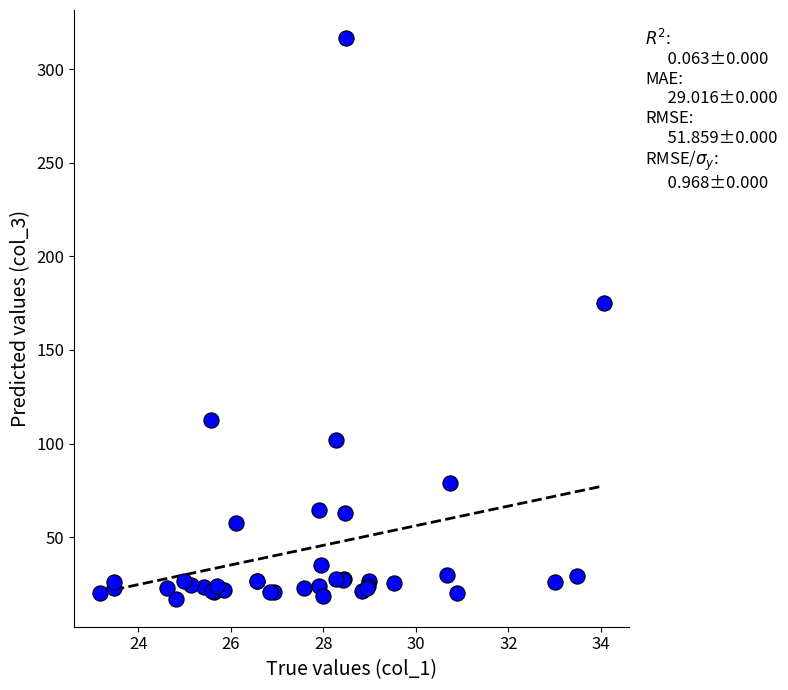

What Y value in the scatter plot is closest to 166?

175.2